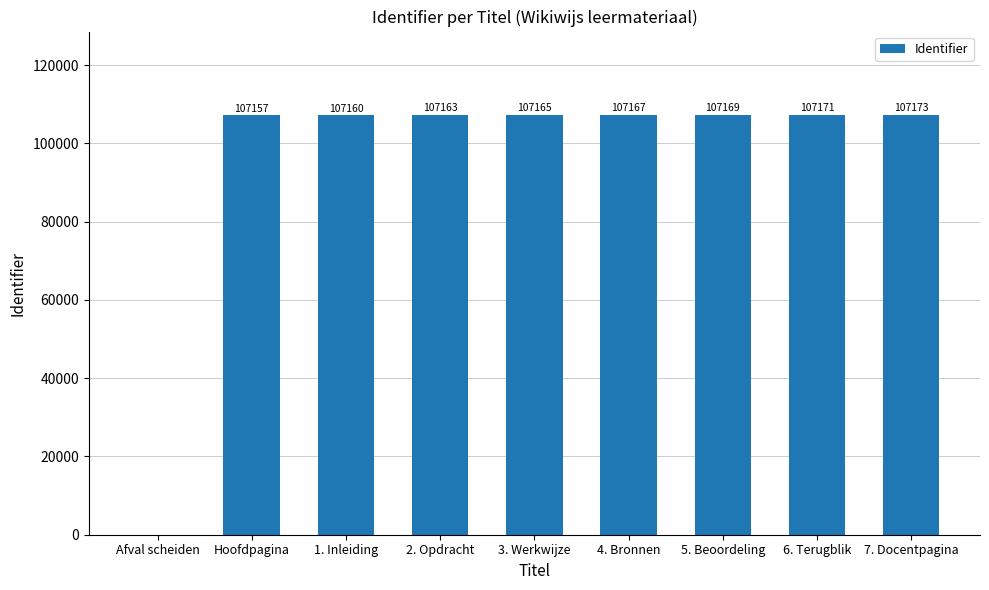

The value at Hoofdpagina is 73812. True or false?

False